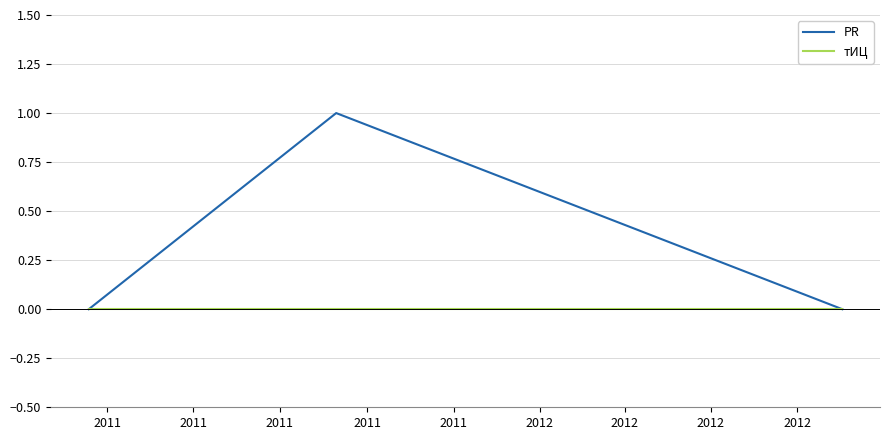

List the series in order of their overall mean, highest first.

PR, тИЦ